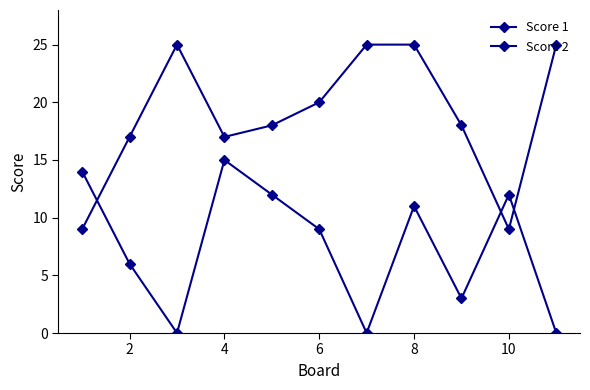

How many lines are shown in the chart?

2